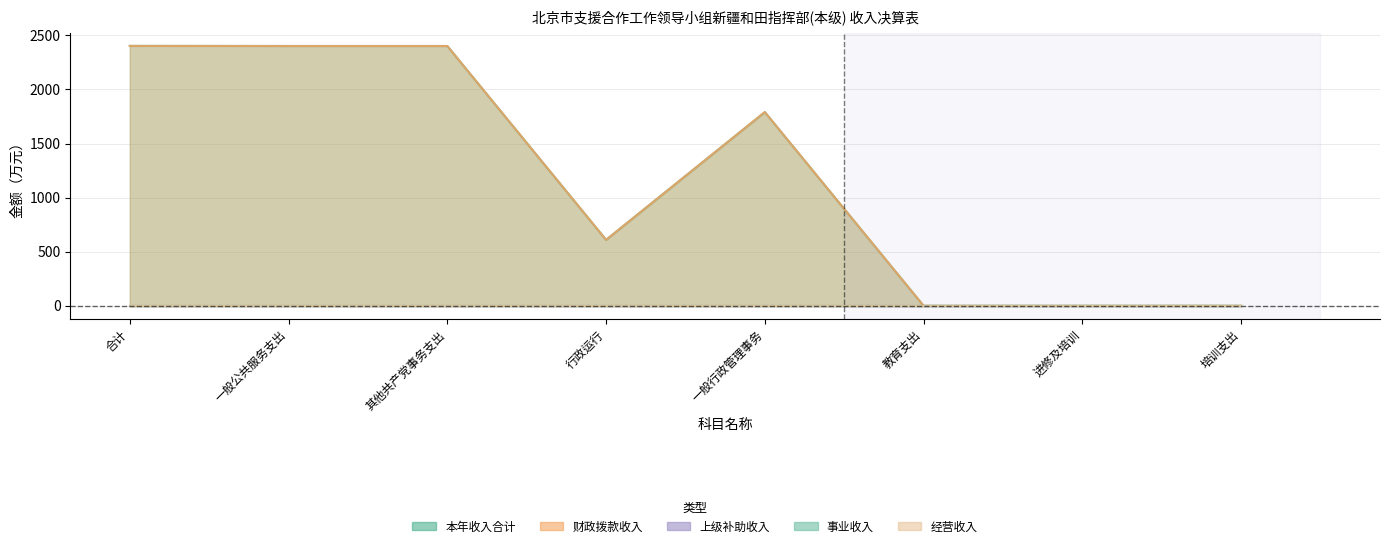

Reading right to left, list all the values displayed in this chart.

本年收入合计: 培训支出=1.0	进修及培训=1.0	教育支出=1.0	一般行政管理事务=1791.1	行政运行=610.6	其他共产党事务支出=2401.7	一般公共服务支出=2401.7	合计=2402.7
财政拨款收入: 培训支出=1.0	进修及培训=1.0	教育支出=1.0	一般行政管理事务=1791.1	行政运行=610.6	其他共产党事务支出=2401.7	一般公共服务支出=2401.7	合计=2402.7
上级补助收入: 培训支出=0.0	进修及培训=0.0	教育支出=0.0	一般行政管理事务=0.0	行政运行=0.0	其他共产党事务支出=0.0	一般公共服务支出=0.0	合计=0.0
事业收入: 培训支出=0.0	进修及培训=0.0	教育支出=0.0	一般行政管理事务=0.0	行政运行=0.0	其他共产党事务支出=0.0	一般公共服务支出=0.0	合计=0.0
经营收入: 培训支出=0.0	进修及培训=0.0	教育支出=0.0	一般行政管理事务=0.0	行政运行=0.0	其他共产党事务支出=0.0	一般公共服务支出=0.0	合计=0.0